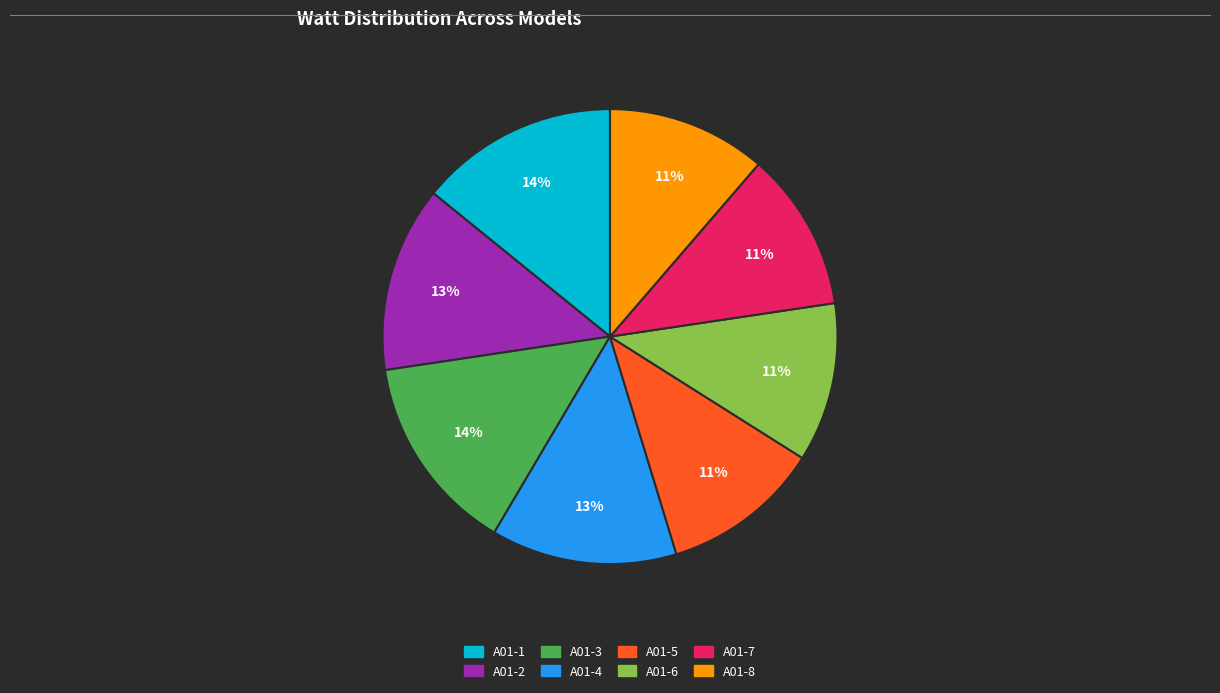

To the nearest percent, what is the average slice percentage?

12%